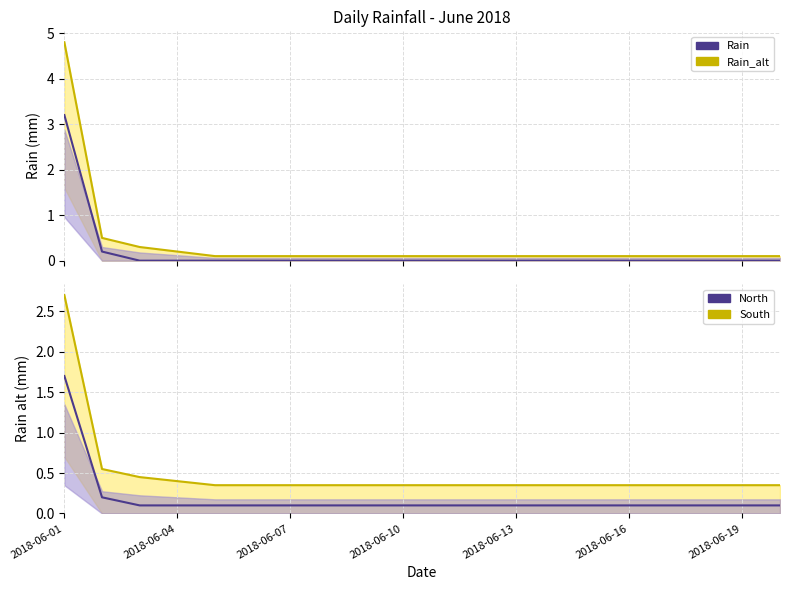

Is it true that Rain2 equals 1.7 at 2018-06-01?

True